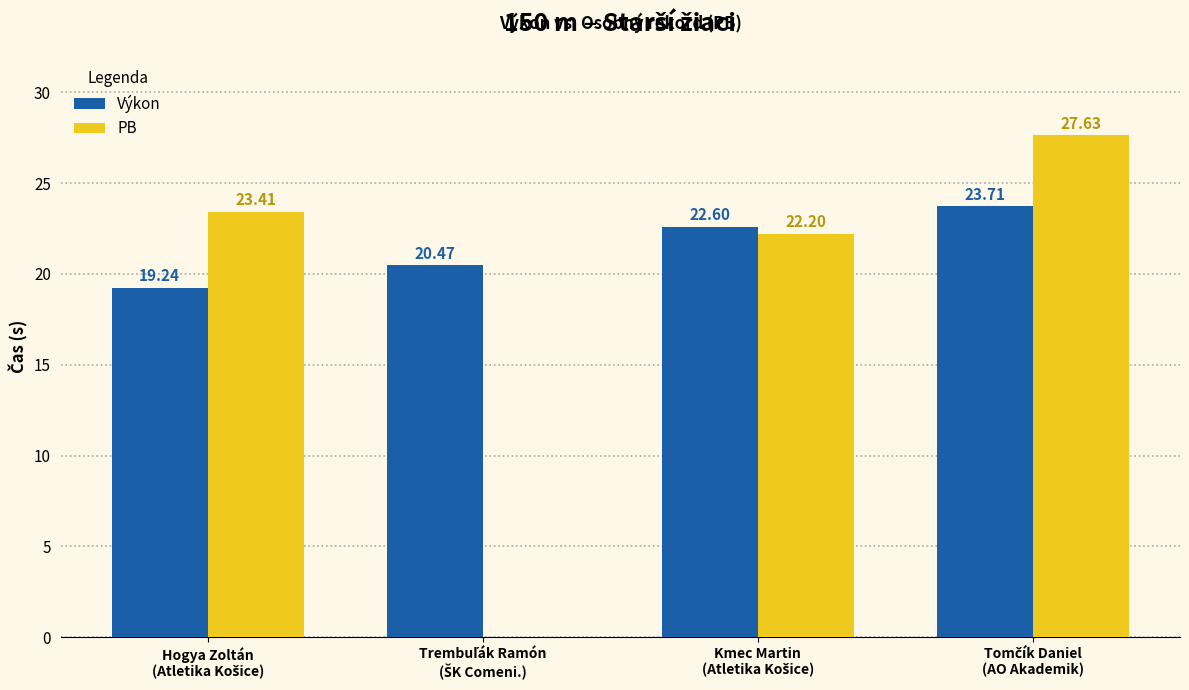

Which series has the largest total across all categories?

Výkon